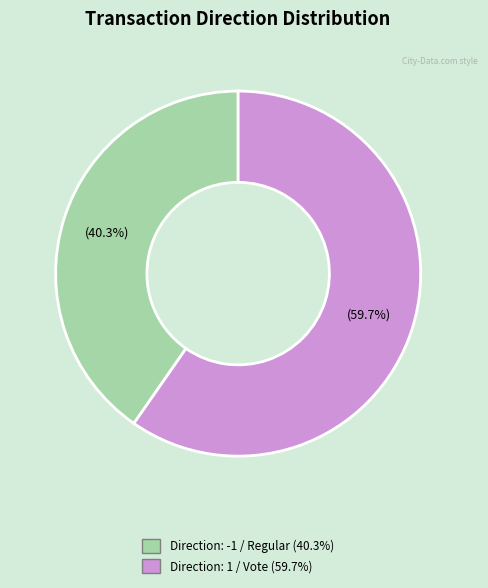

Count the number of slices in the pie.

2